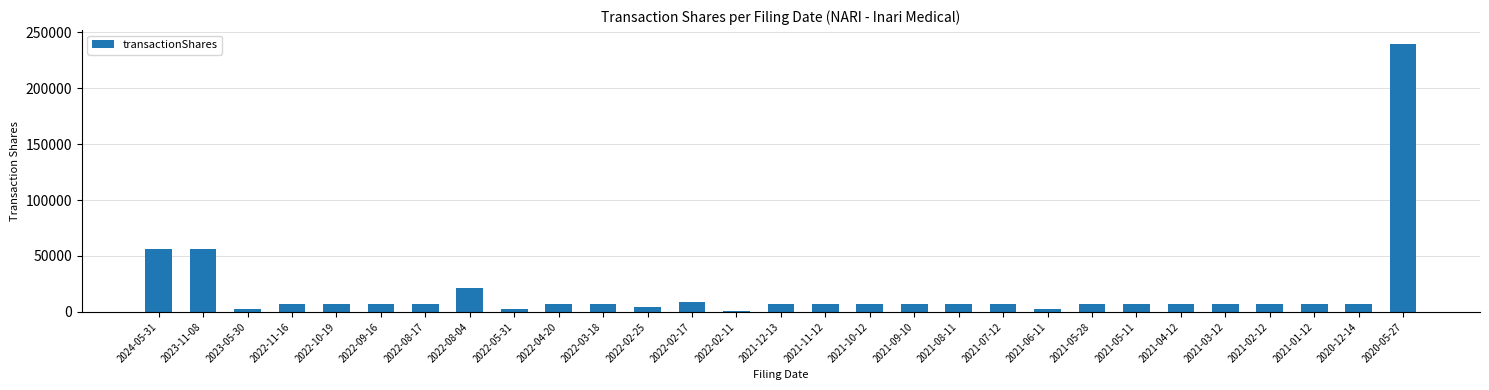

What is the greatest value displayed?

239841